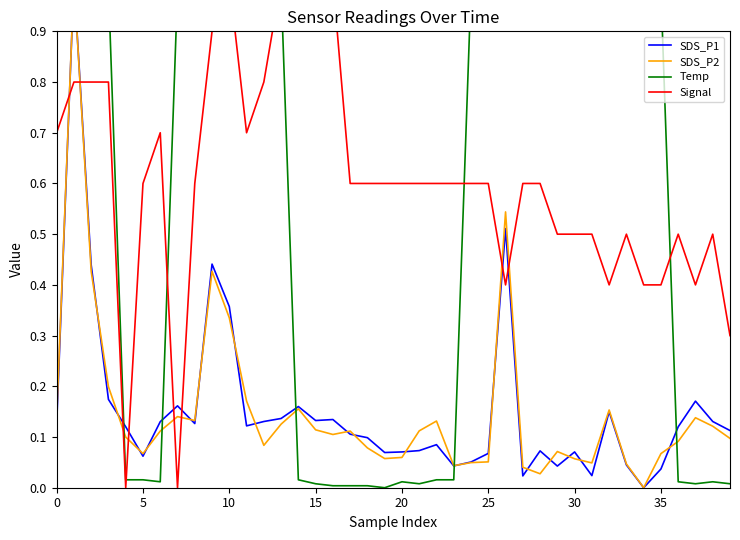

At how many categories does at least one series exceed 0?

40